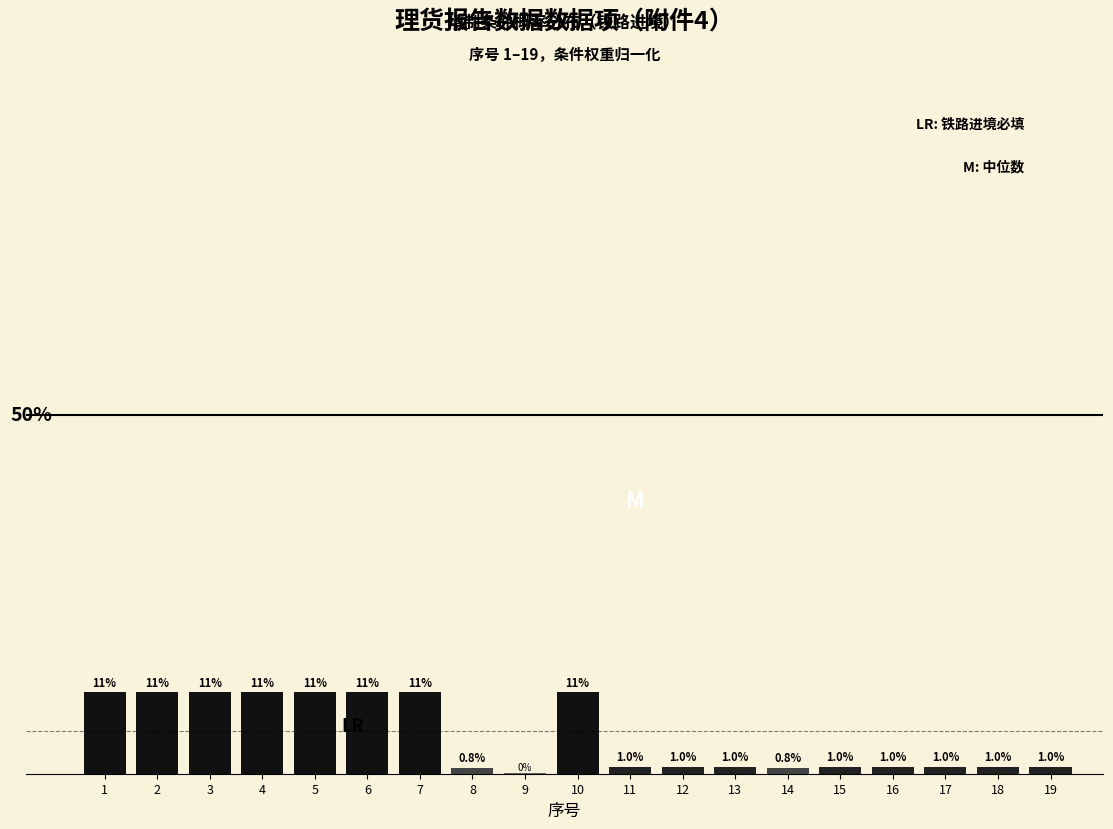

Are the bars horizontal?

No